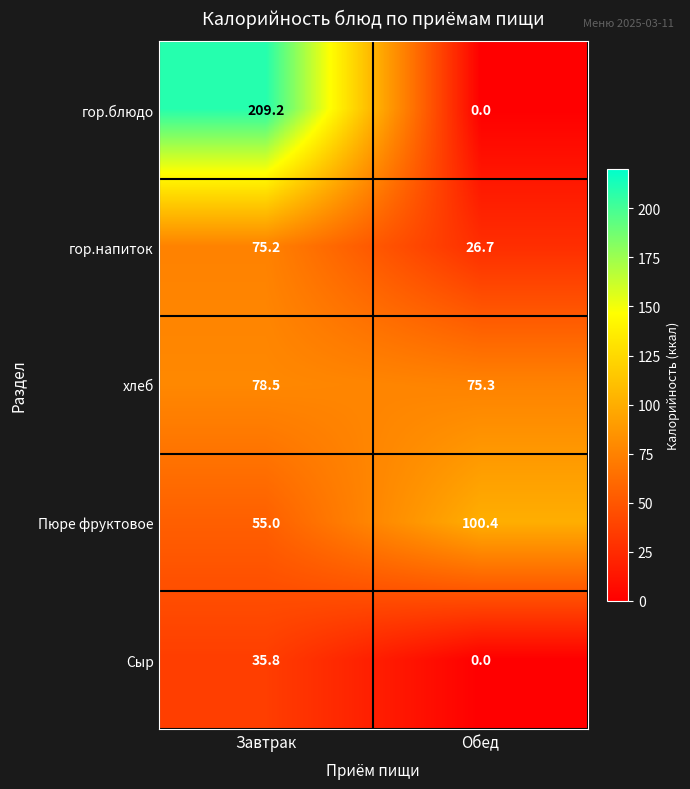

Which series has the largest total across all categories?

гор.блюдо